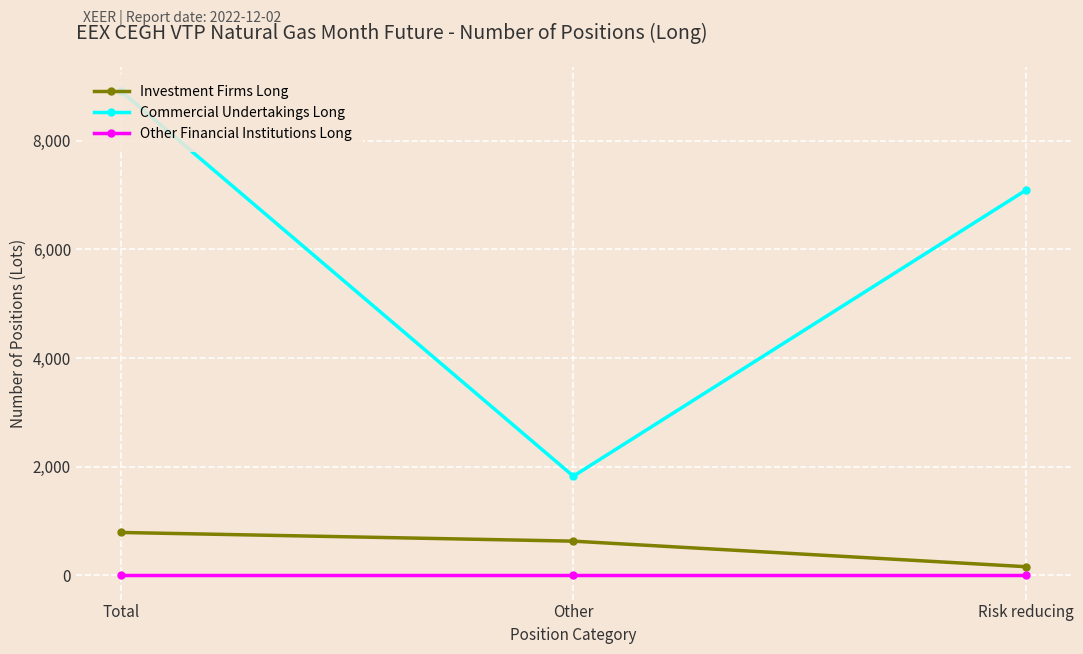

What are all the series names shown in the legend?

Investment Firms Long, Commercial Undertakings Long, Other Financial Institutions Long